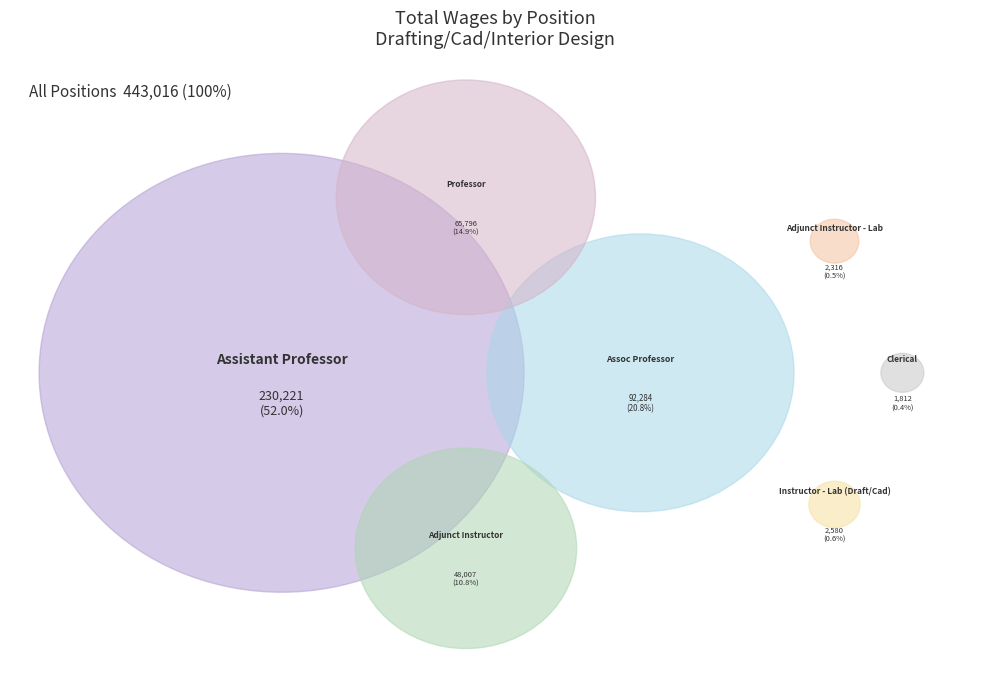

Count the number of slices in the pie.

7